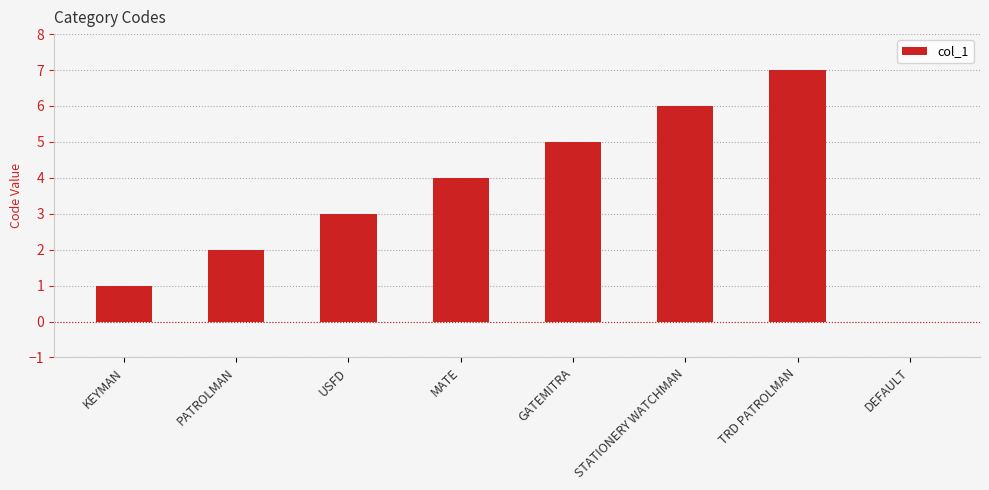

What is the sum of the values at TRD PATROLMAN and USFD?

10